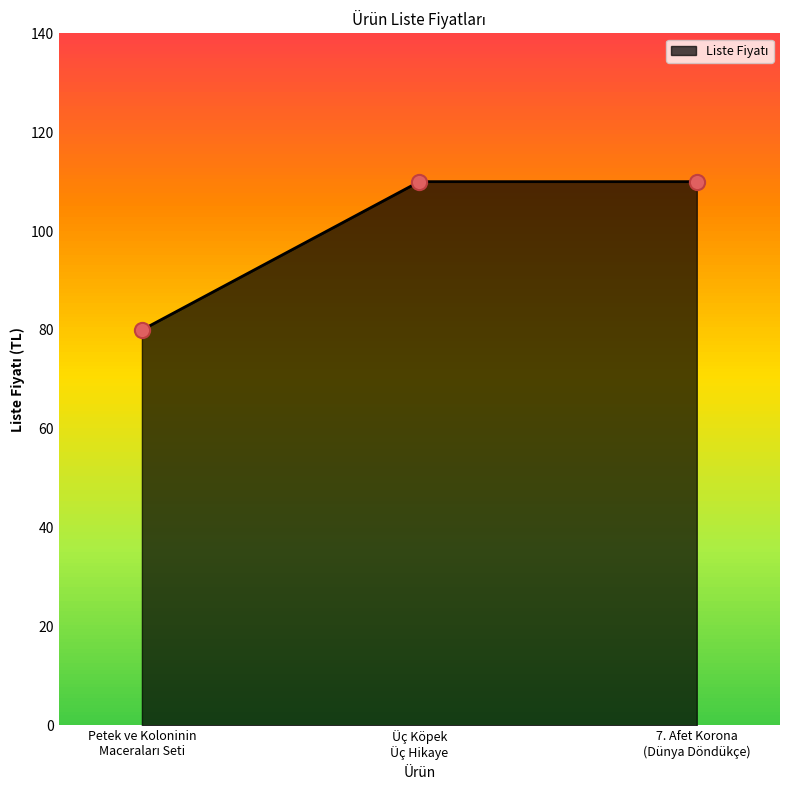

What is the smallest value displayed?

80